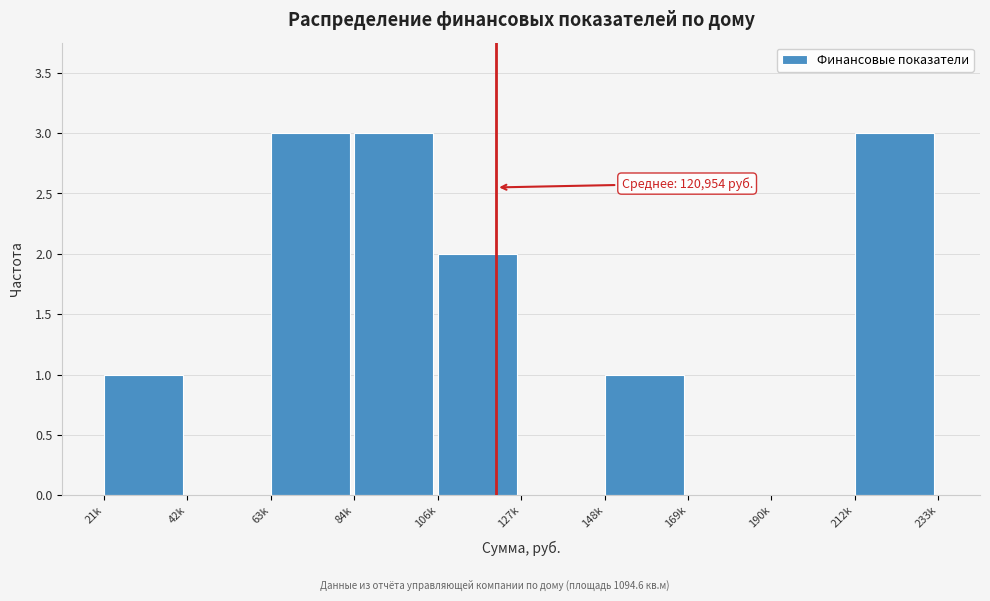

Reading right to left, transcribe all the data shown in this chart.

212k=3	190k=0	169k=0	148k=1	127k=0	106k=2	84k=3	63k=3	42k=0	21k=1